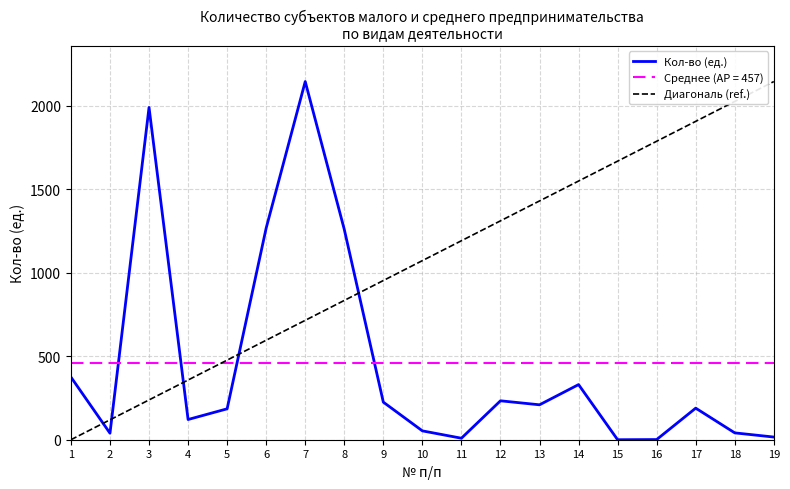

What are all the series names shown in the legend?

Кол-во (ед.), Среднее (AP = 457), Диагональ (ref.)